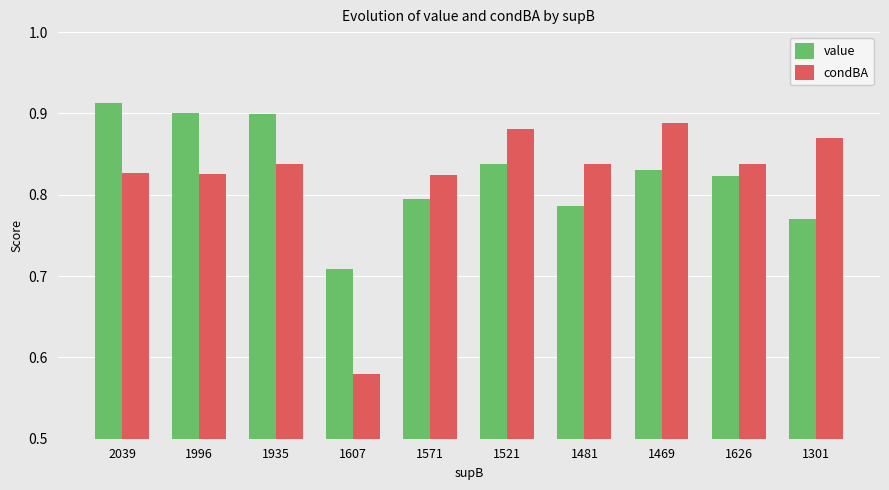

Which series has the widest spread of values?

condBA